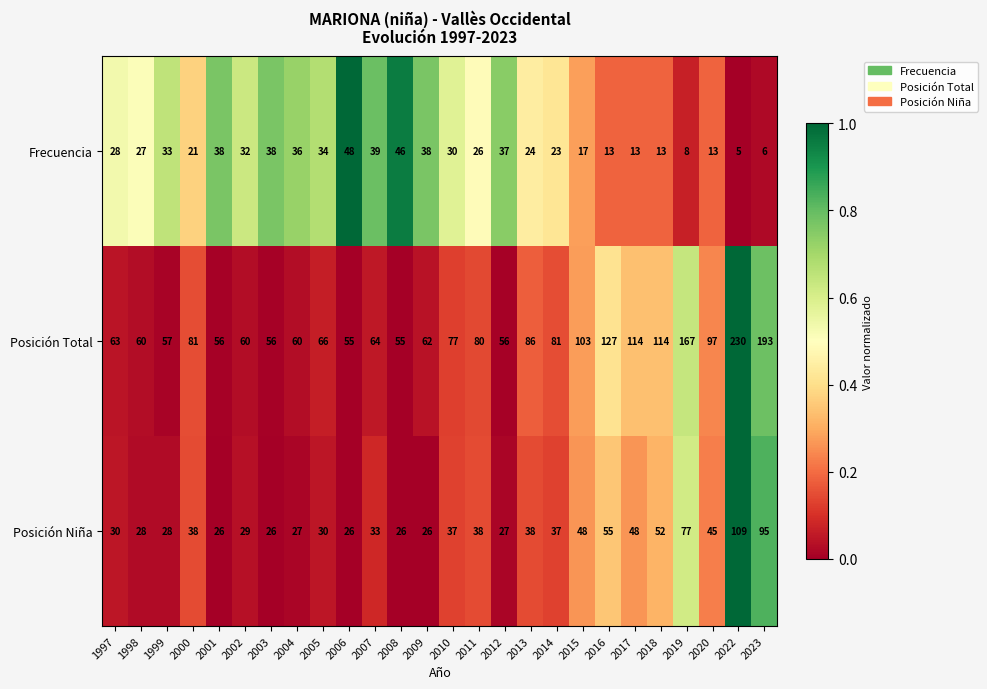

The value of Frecuencia at 2013 is 13. True or false?

False